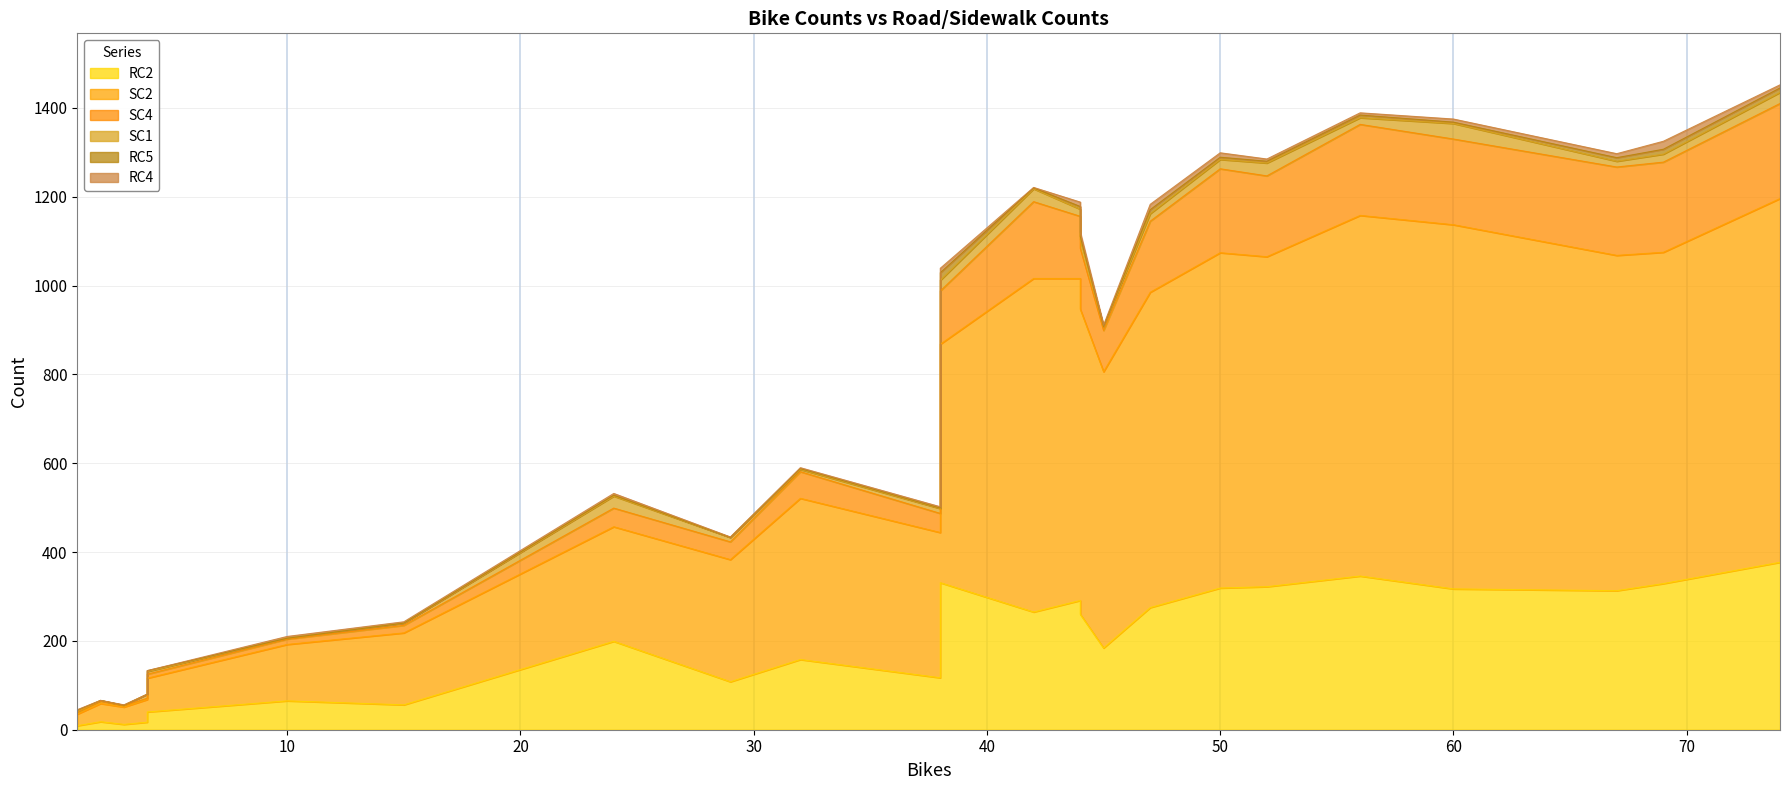

What is the value of the SC1 point at the 12th from the left?

21